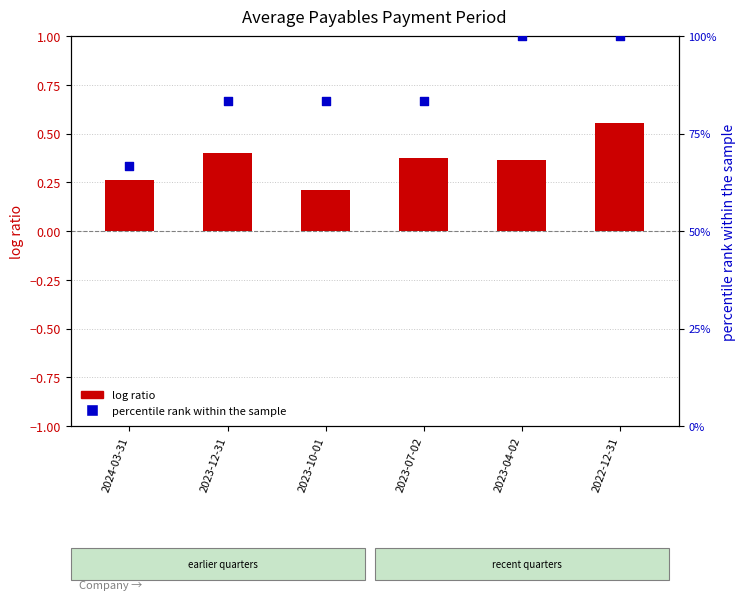

Which series contains the lowest Y value?

log ratio